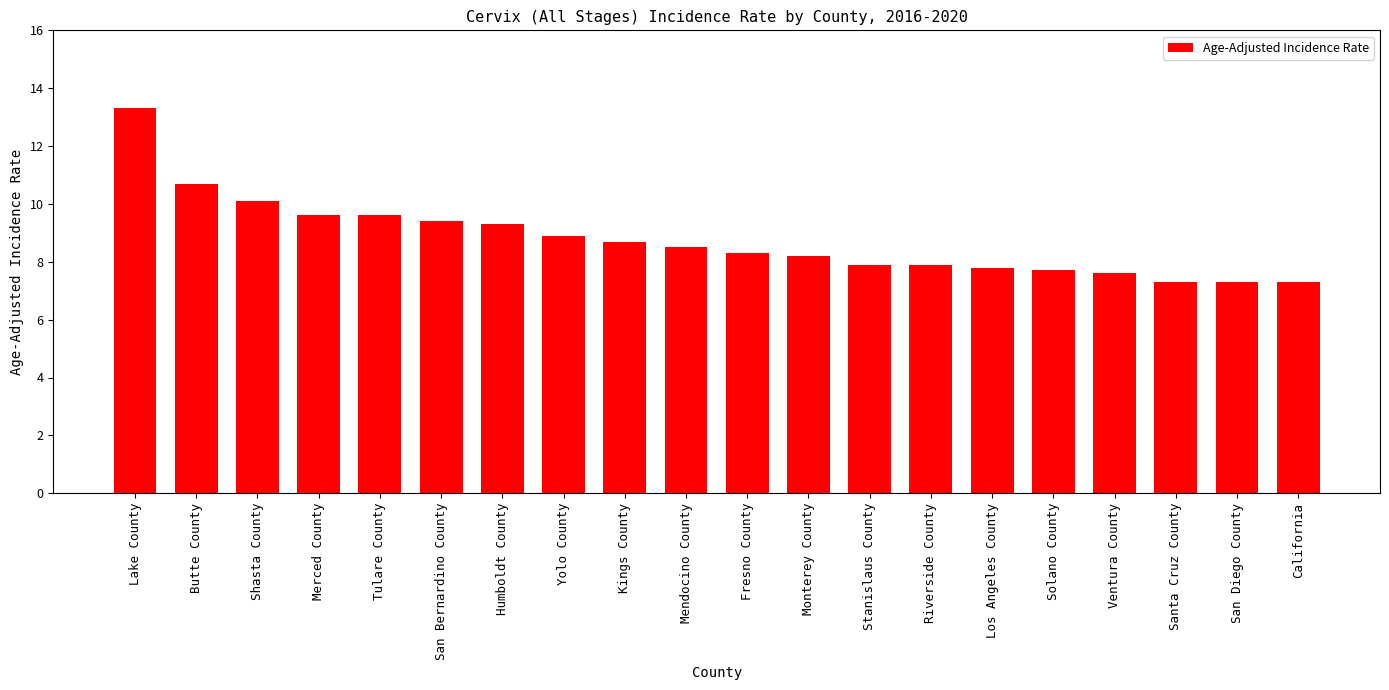

What is the difference between the maximum and minimum values?

6.0